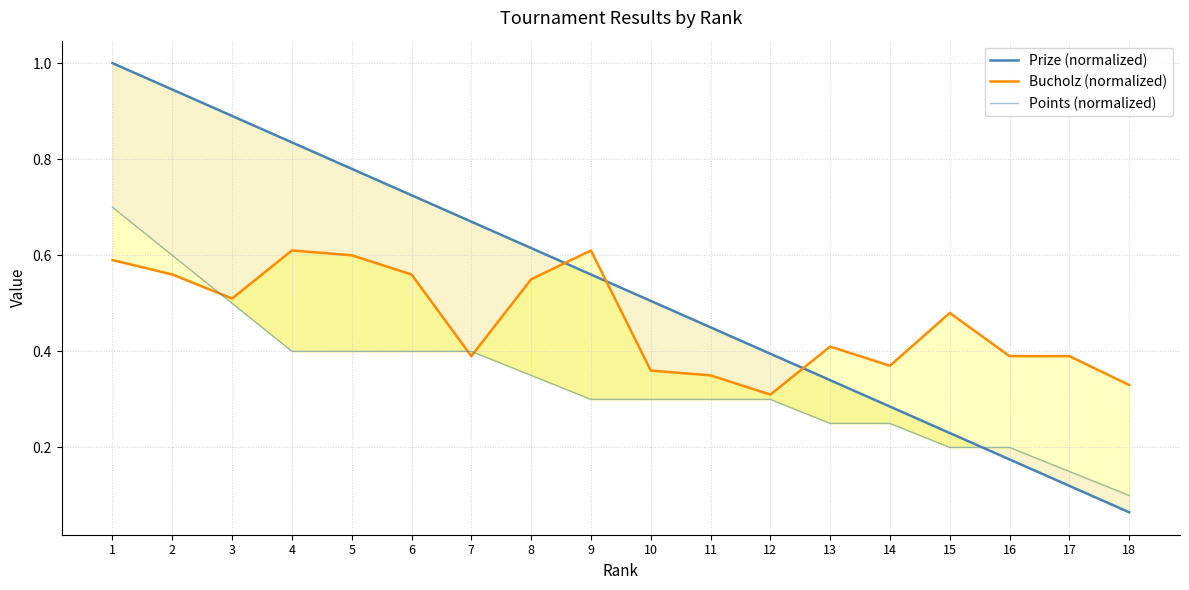

At which category is the sum across all series the highest?

1